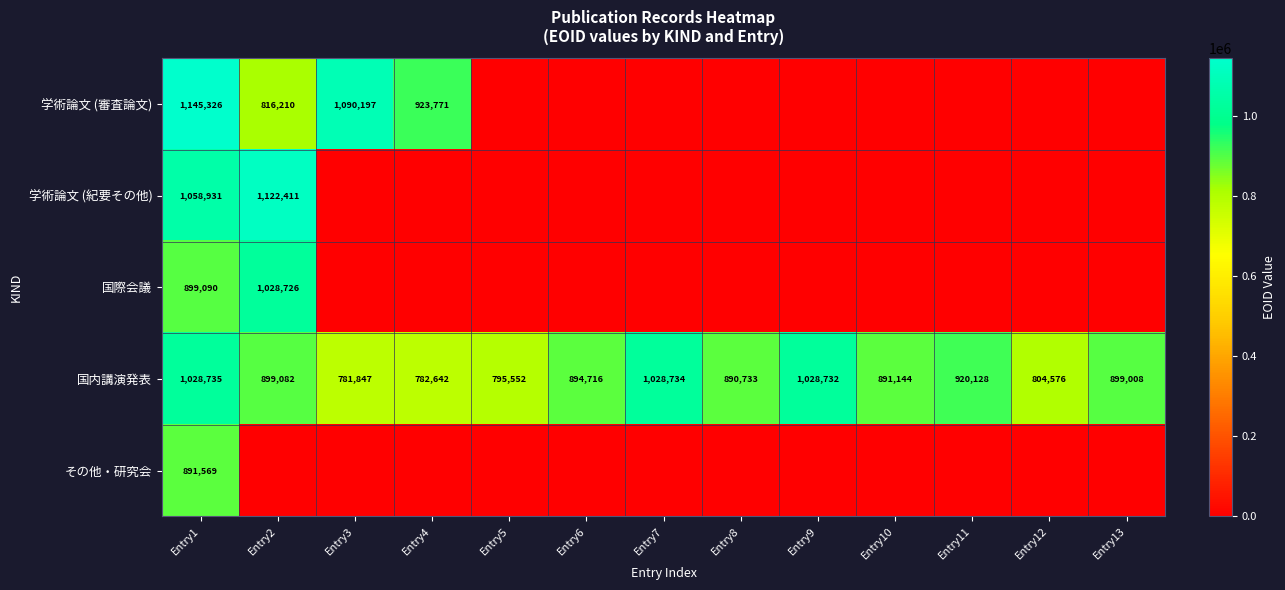

The value of 国際会議 at Entry2 is 1340680. True or false?

False